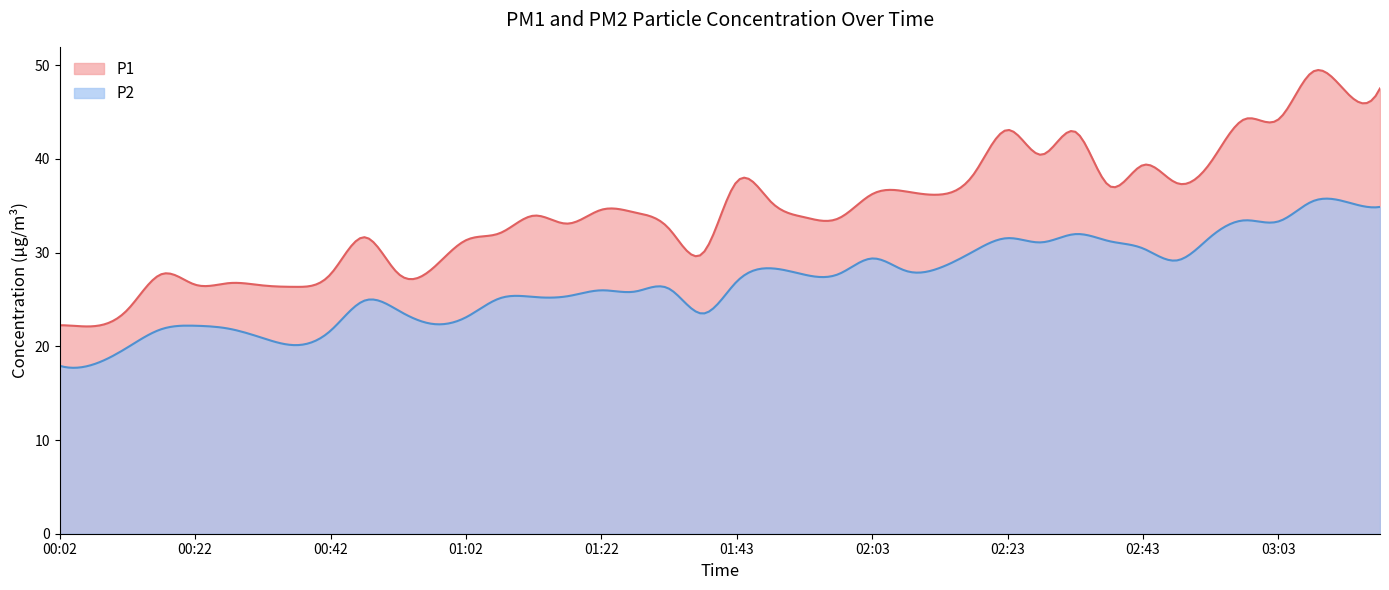

What is the label of the 8th point from the right?

02:43